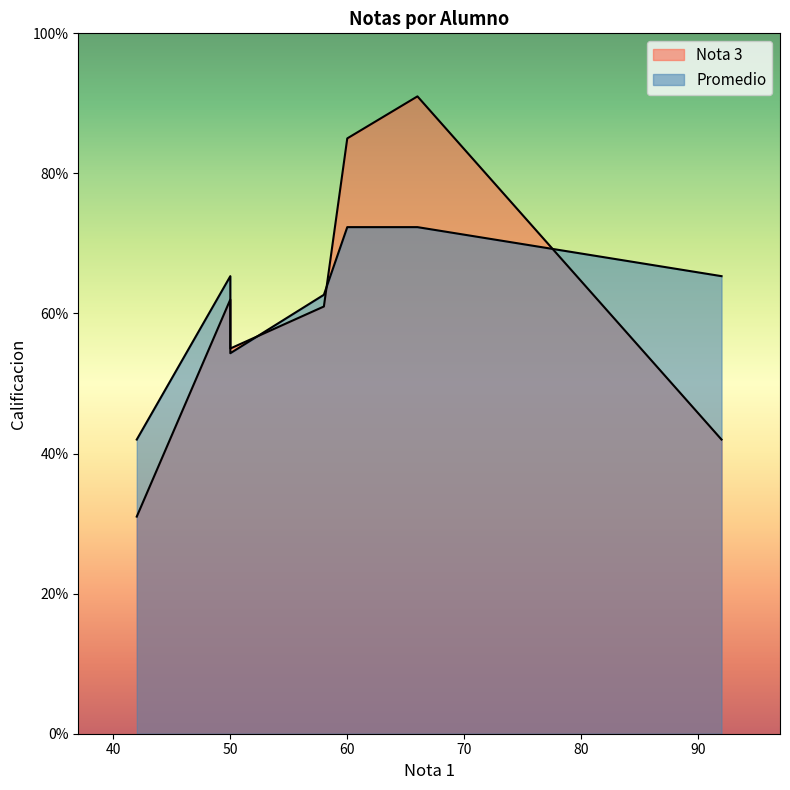

How many values in the Nota 3 series are below 61?

3